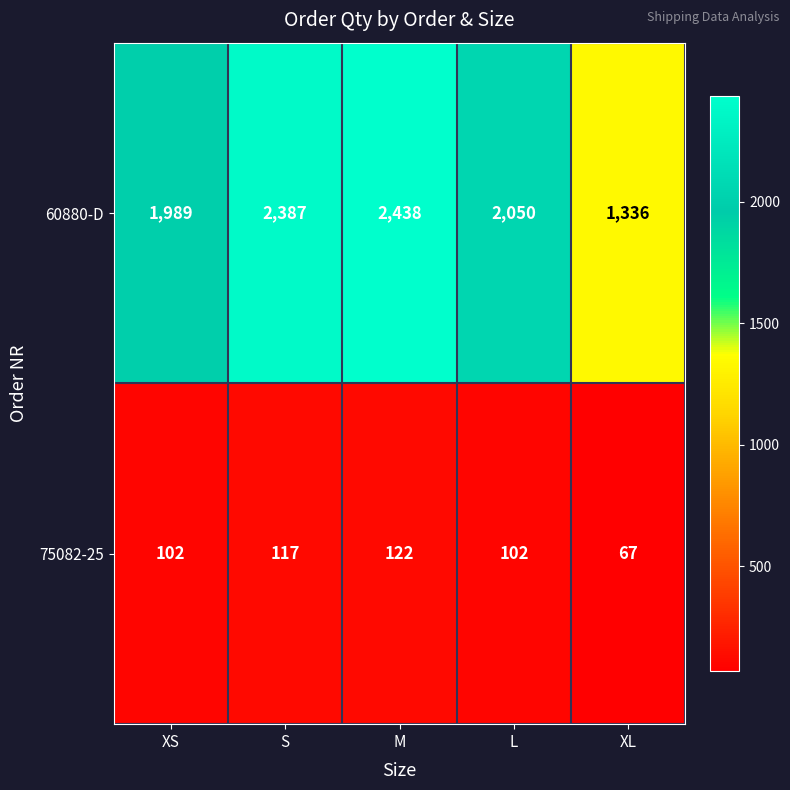

What is the lowest value of the 60880-D series?

1336